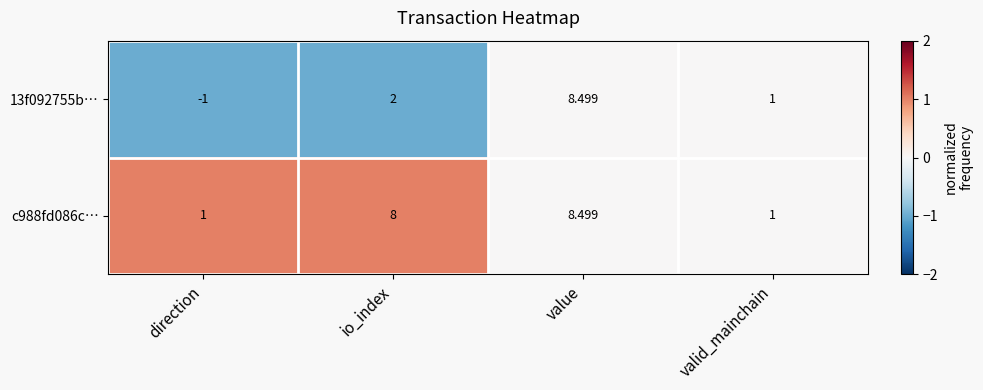

How many data points does each series have?

4